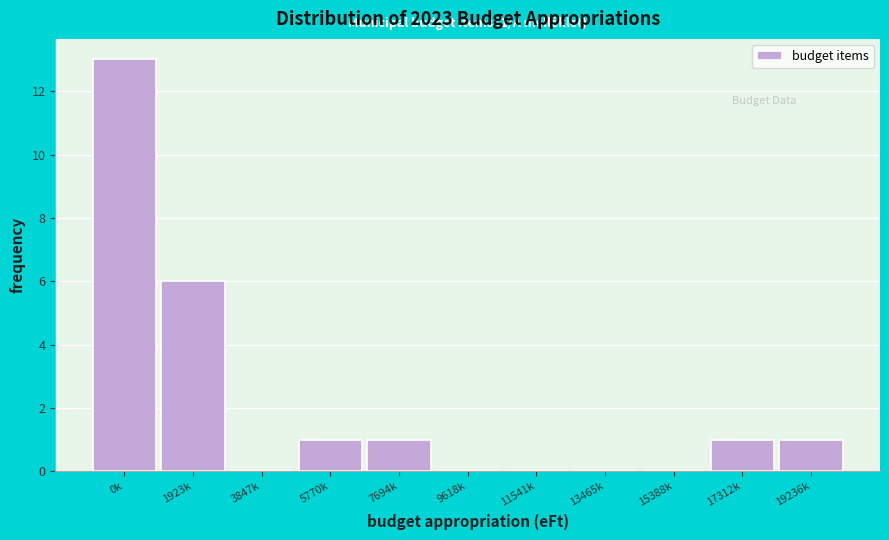

Reading left to right, transcribe all the data shown in this chart.

0k=13	1923k=6	3847k=0	5770k=1	7694k=1	9618k=0	11541k=0	13465k=0	15388k=0	17312k=1	19236k=1